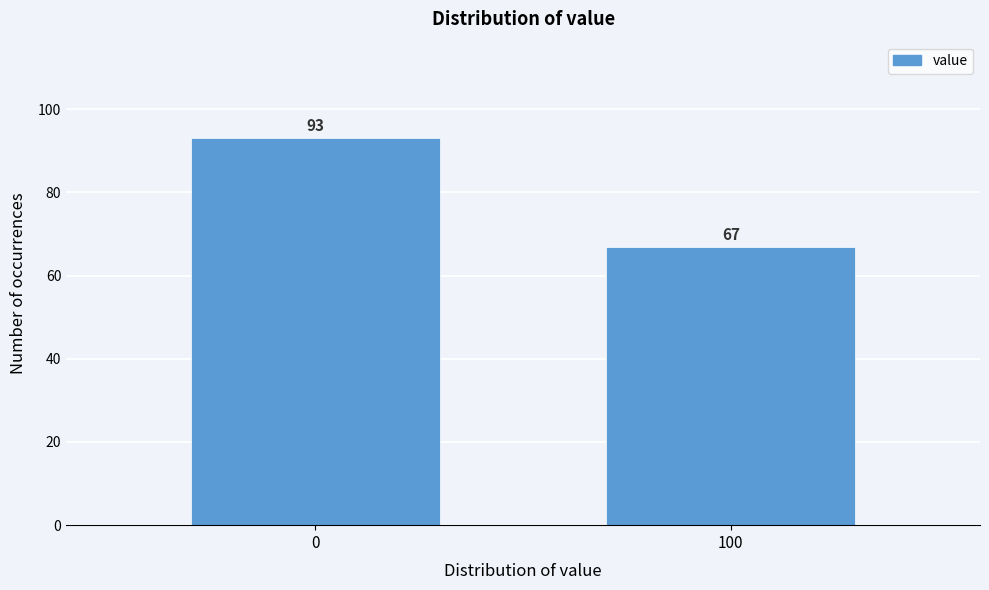

Reading right to left, transcribe all the data shown in this chart.

100=67	0=93